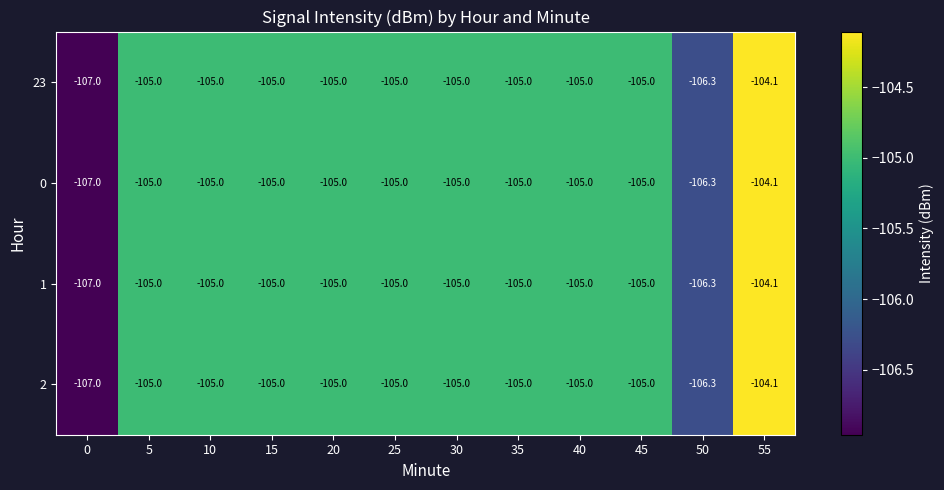

What is the sum of all 2 values?

-1262.4